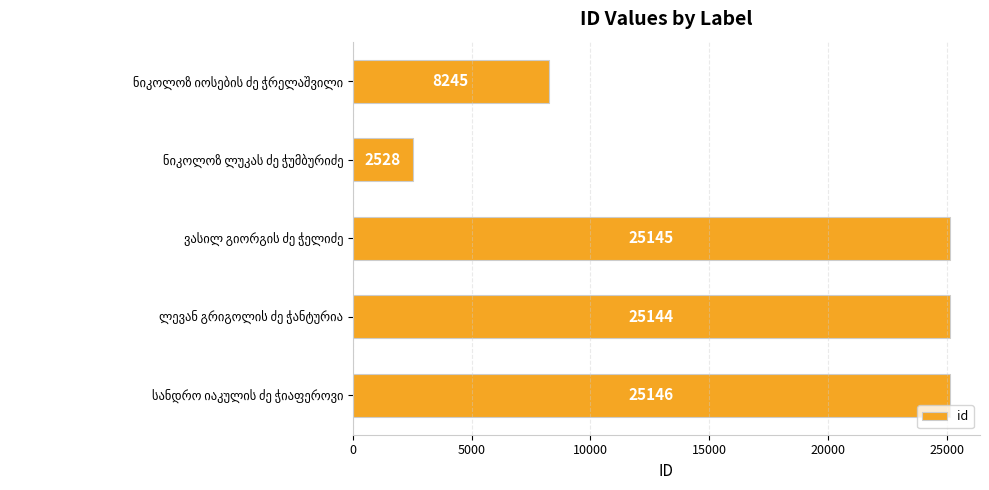

What is the difference between the maximum and second lowest values?

16901